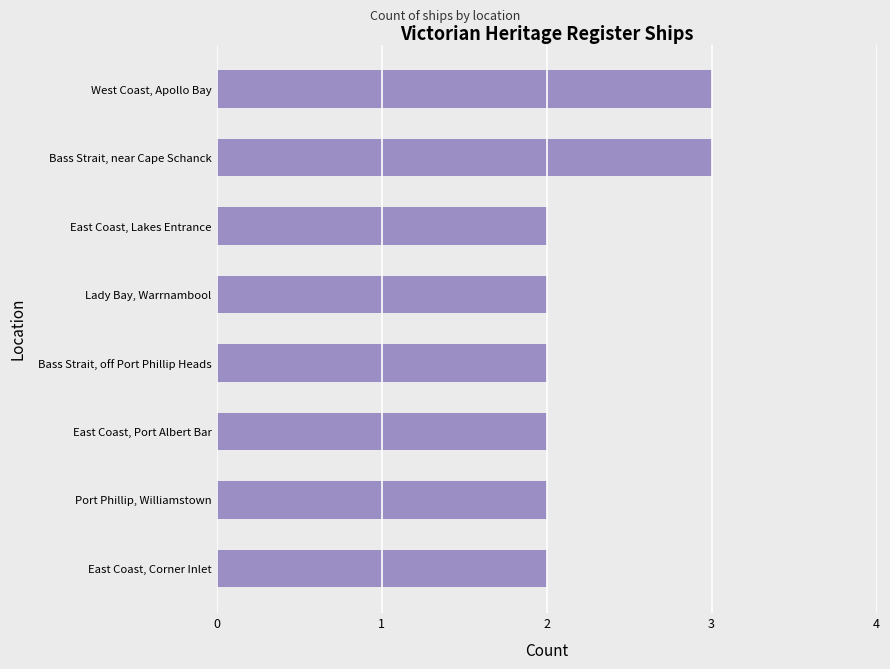

What is the sum of all values?

18